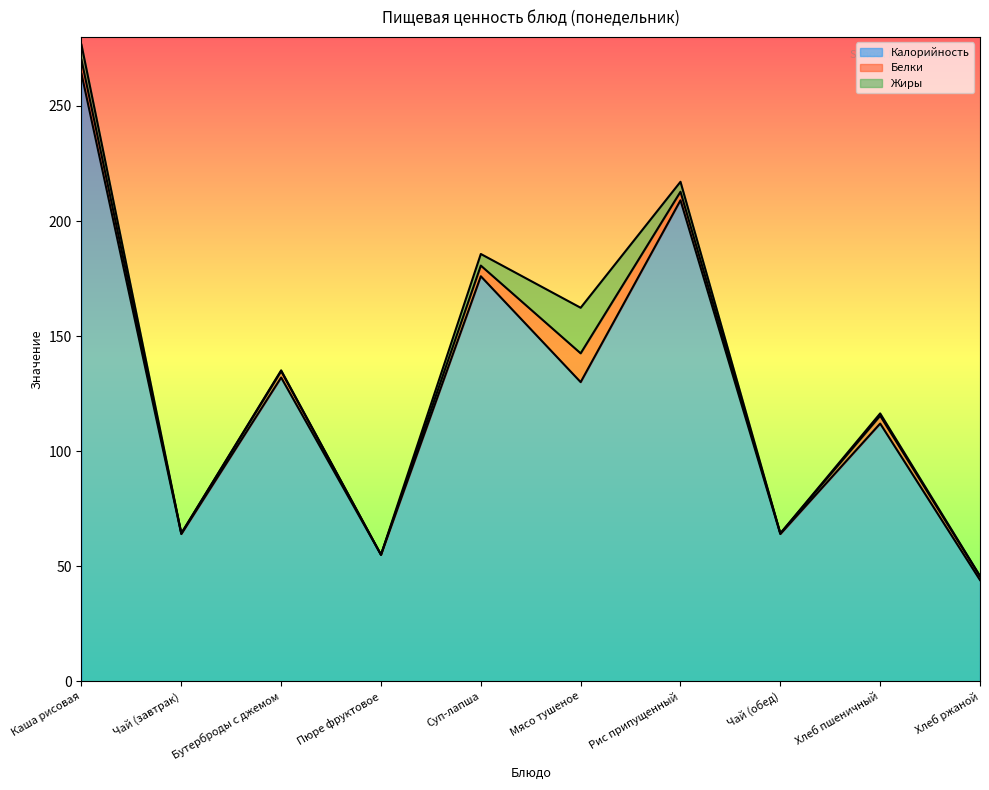

The Белки series shows 4.6 at Пюре фруктовое. True or false?

False